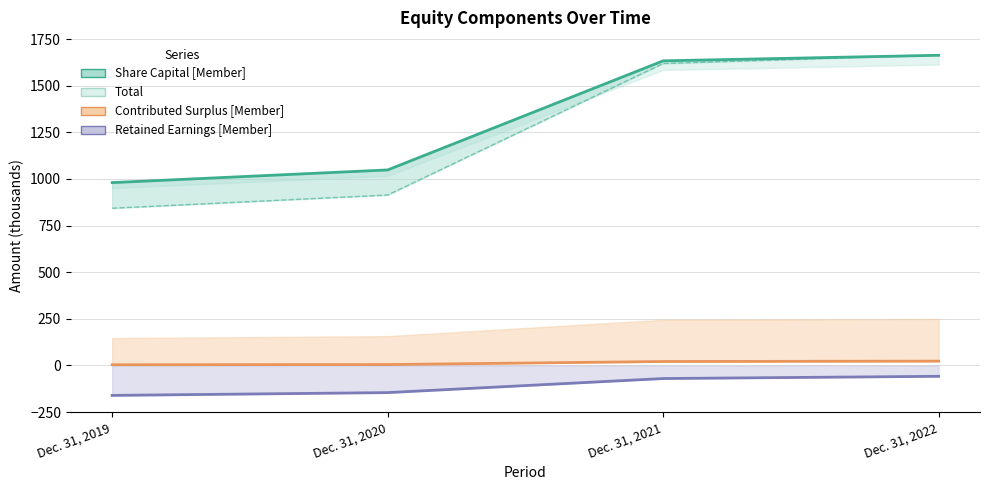

What is the sum of all Contributed Surplus [Member] values?

53.3